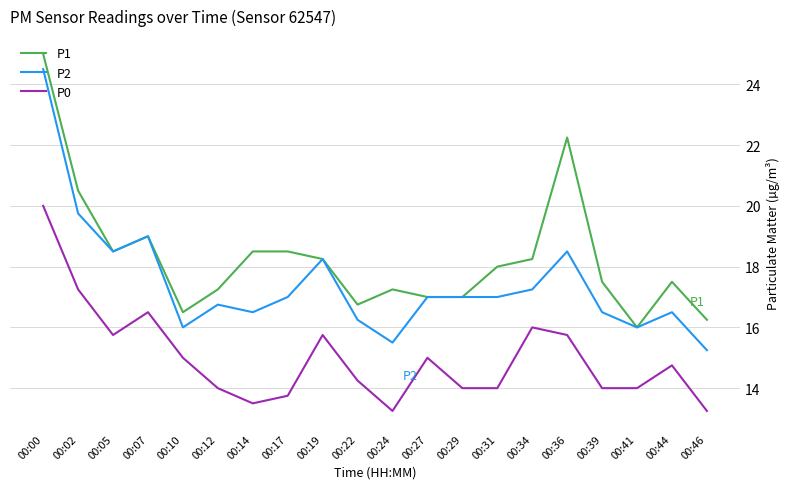

What is the lowest value of the P1 series?

16.0